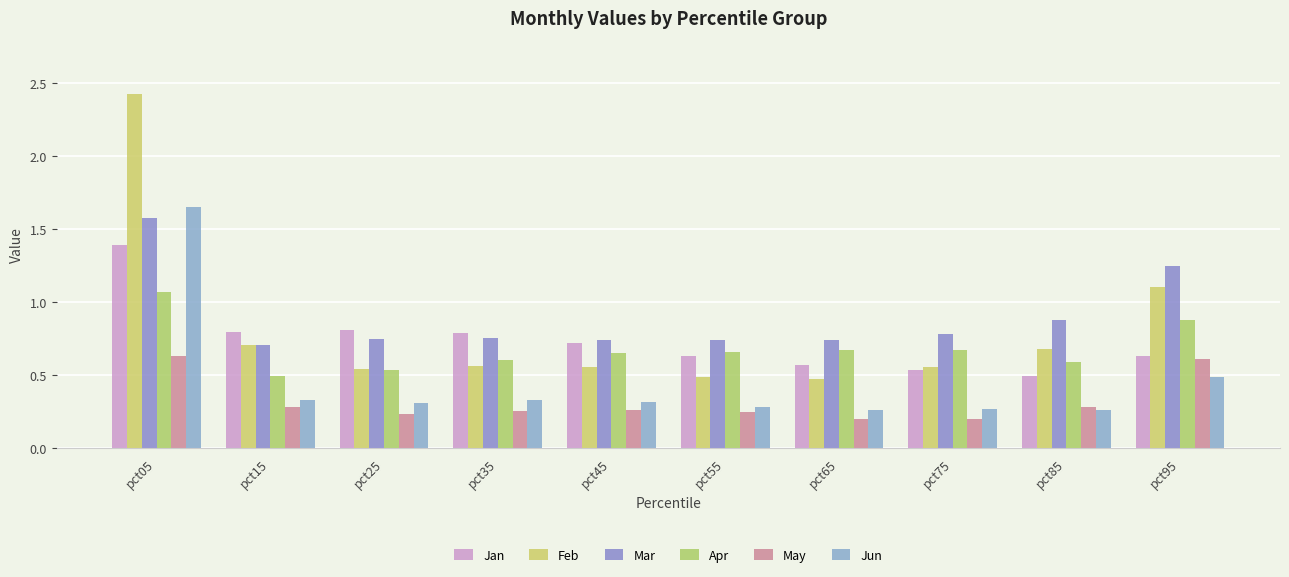

Where is Jun nearest to the value 0?

pct85